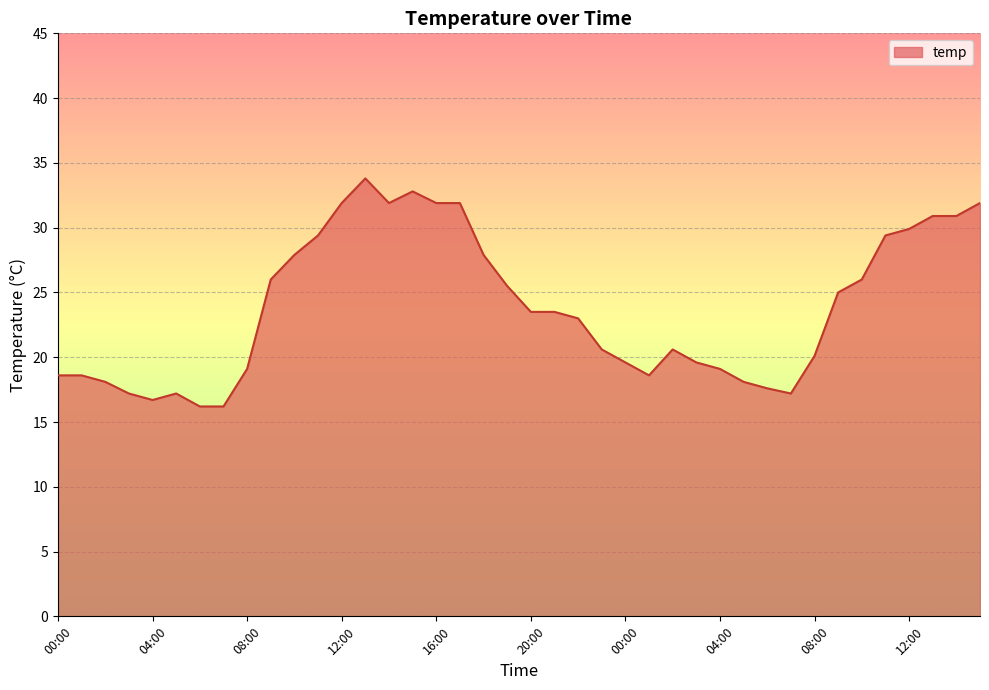

What is the greatest value displayed?

33.8